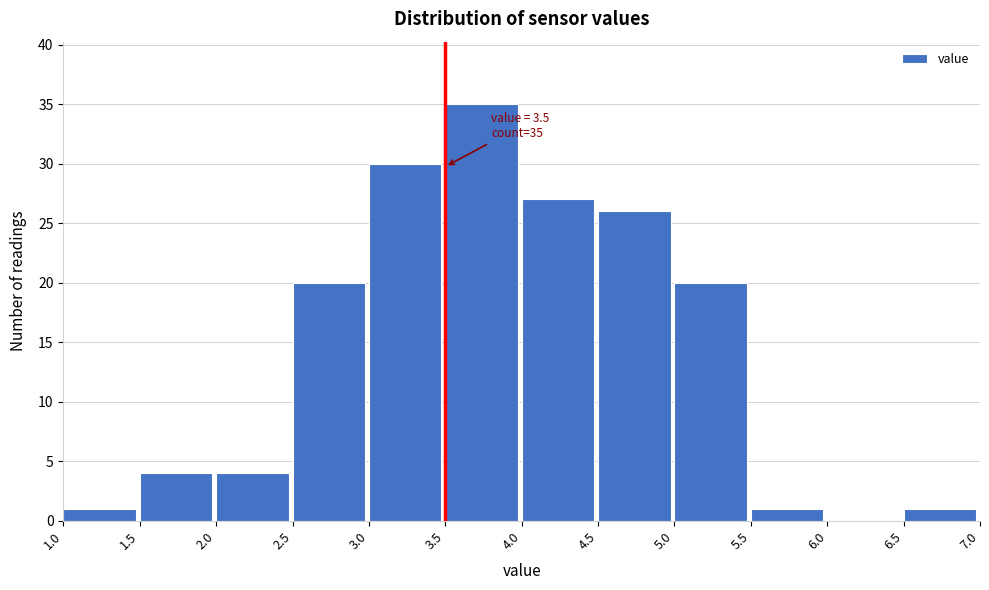

Which range on the x-axis has the tallest bar?

3.5 to 4.0